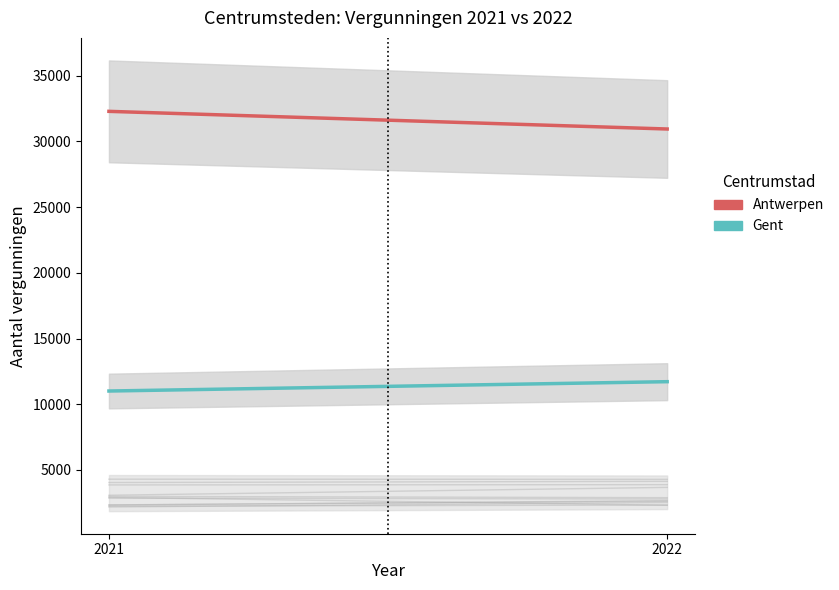

What are all the series names shown in the legend?

Antwerpen, Gent